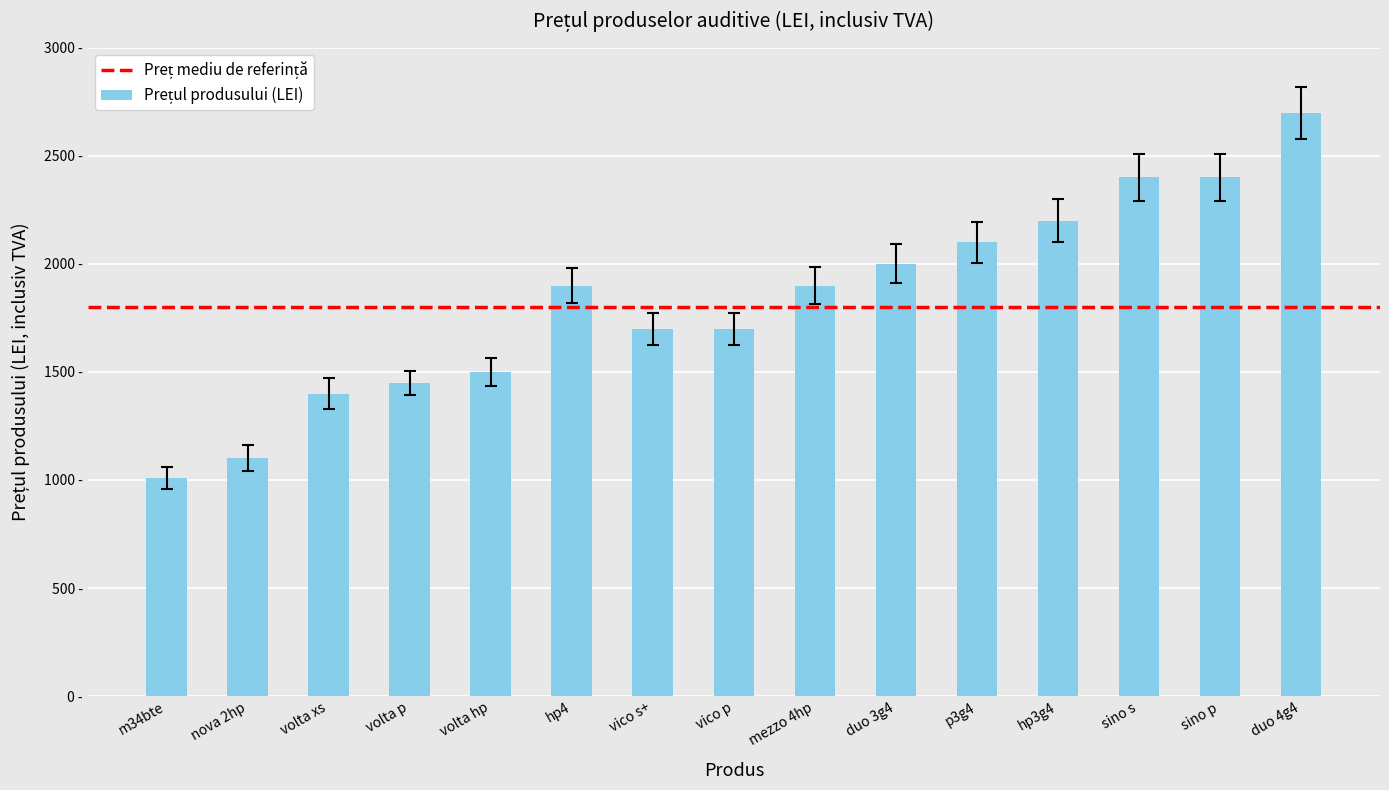

Which category has the highest value across all series?

duo 4g4